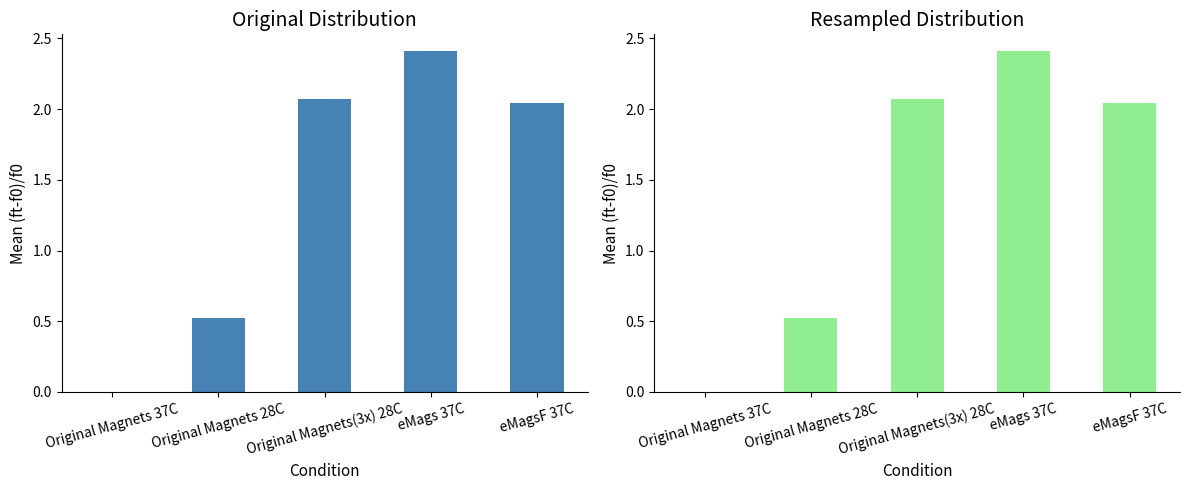

Which series changed the most between Original Magnets(3x) 28C and eMags 37C?

Original Magnets 37C